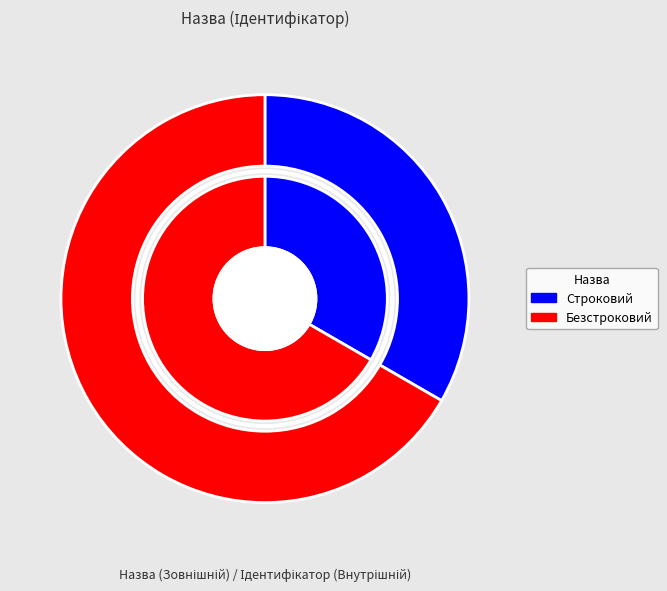

The Безстроковий slice represents 77% of the pie. True or false?

False